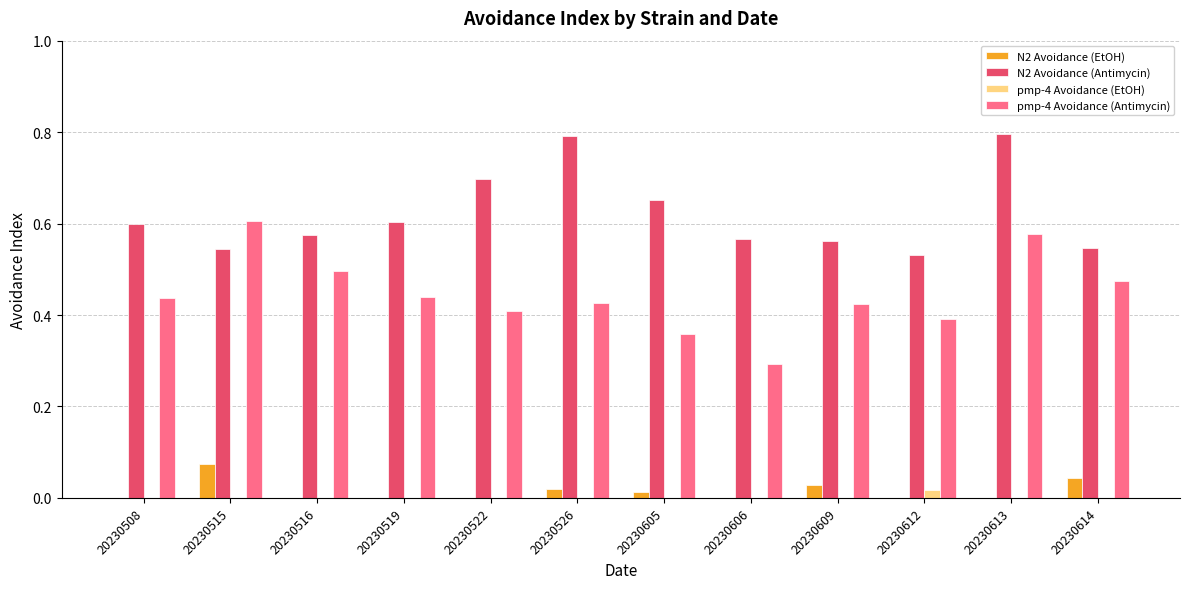

Which series has the widest spread of values?

pmp-4 Avoidance (Antimycin)